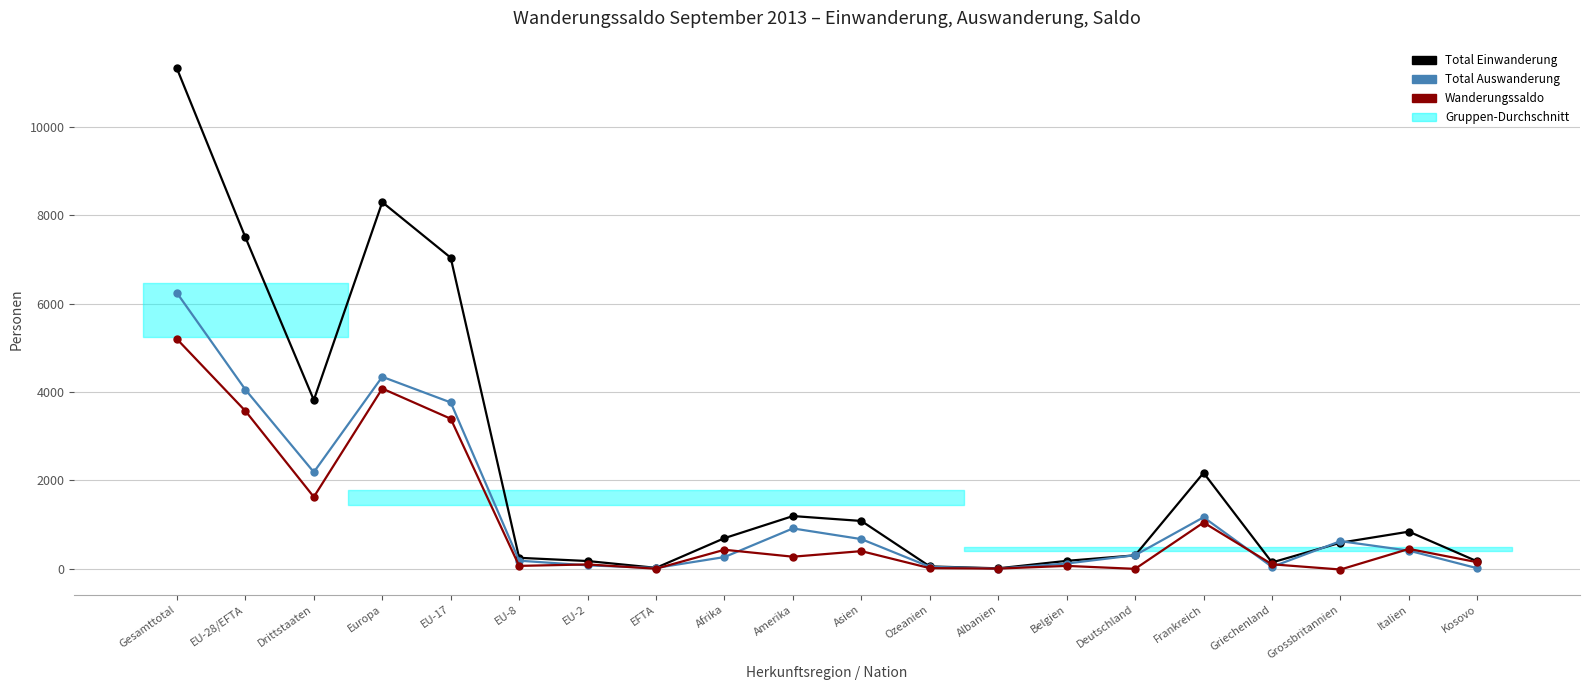

Reading left to right, transcribe all the data shown in this chart.

Total Einwanderung: 11325	7504	3821	8299	7042	249	176	22	694	1194	1083	54	11	180	305	2172	144	591	841	167
Total Auswanderung: 6244	4056	2188	4346	3766	184	78	20	266	914	672	45	6	120	308	1167	44	626	411	13
Wanderungssaldo: 5200	3573	1627	4080	3397	66	99	2	431	274	400	15	5	66	-1	1047	102	-16	450	149